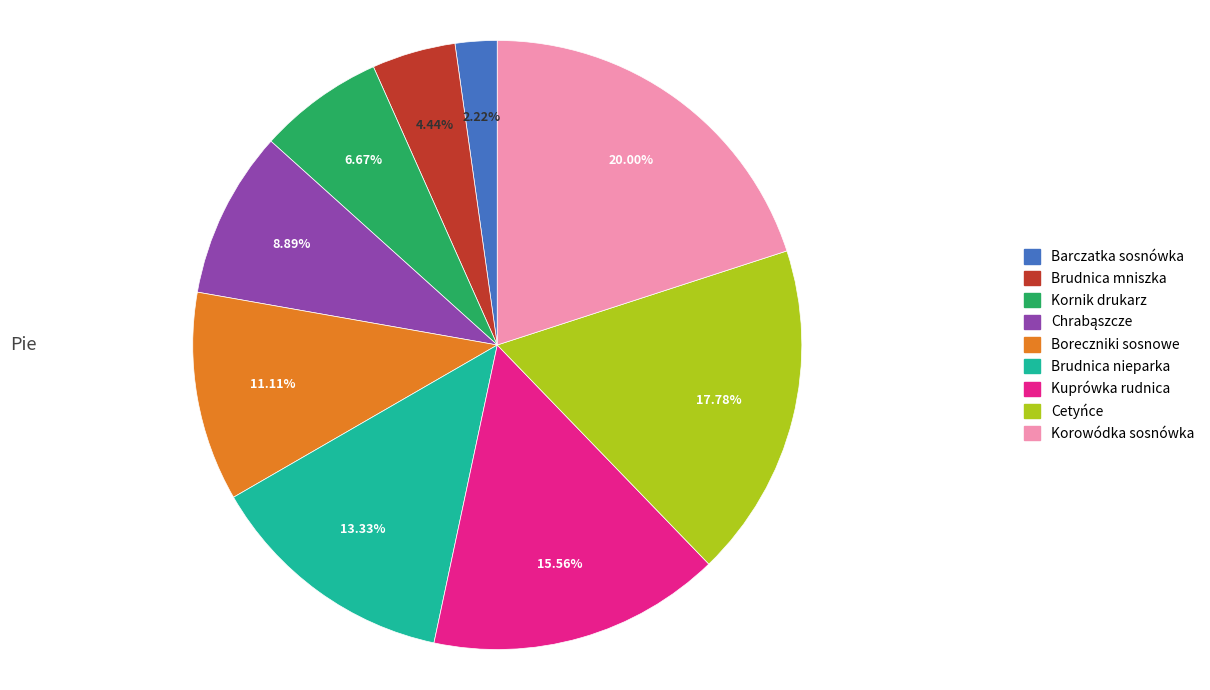

Which slice is the smallest?

Barczatka sosnówka